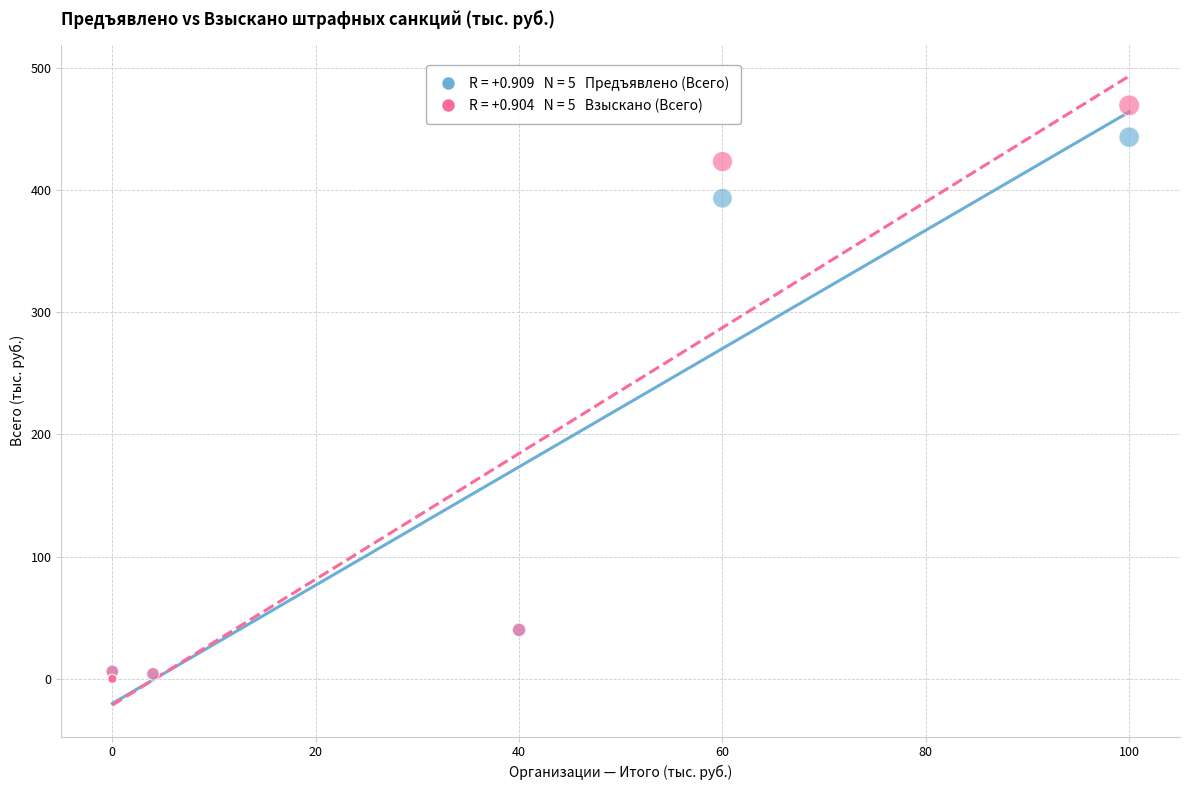

Across all series, what Y value is closest to 234?

393.3